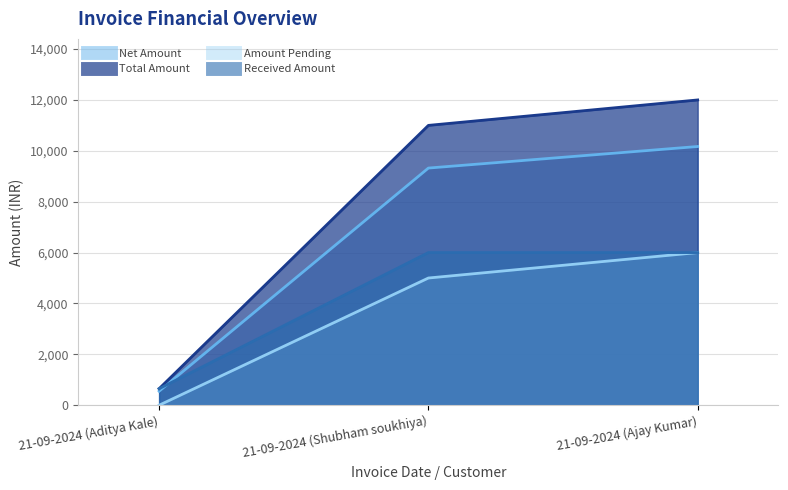

What is the difference between the maximum and second lowest values in the Net Amount (line) series?

847.5